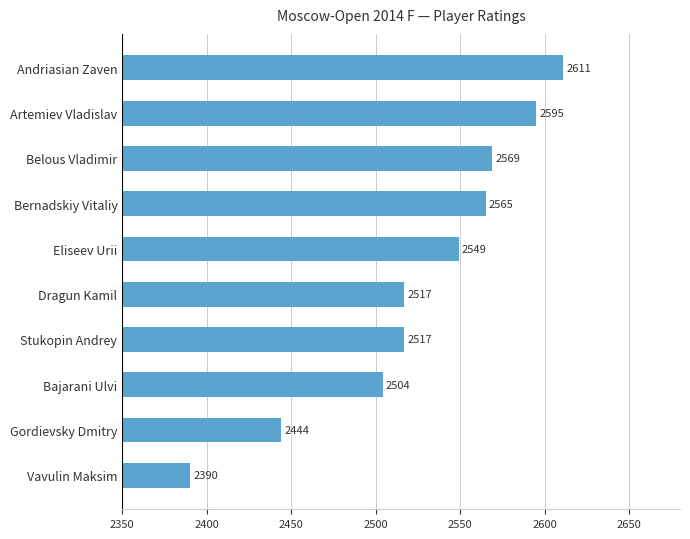

Reading top to bottom, list all the values displayed in this chart.

Andriasian Zaven=2611	Artemiev Vladislav=2595	Belous Vladimir=2569	Bernadskiy Vitaliy=2565	Eliseev Urii=2549	Dragun Kamil=2517	Stukopin Andrey=2517	Bajarani Ulvi=2504	Gordievsky Dmitry=2444	Vavulin Maksim=2390